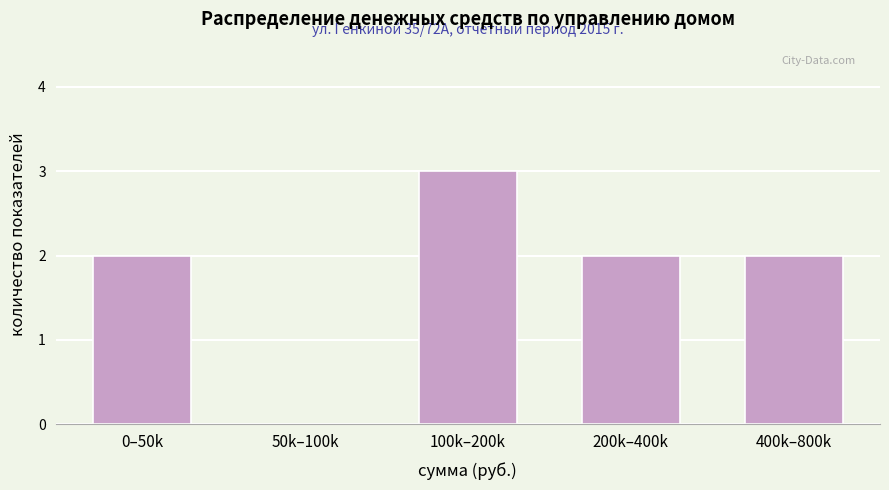

Reading left to right, what are all the values shown in this chart?

0–50k=2	50k–100k=0	100k–200k=3	200k–400k=2	400k–800k=2